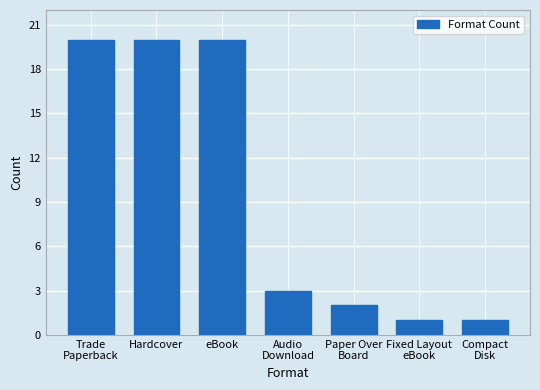

Reading left to right, transcribe all the data shown in this chart.

20	20	20	3	2	1	1